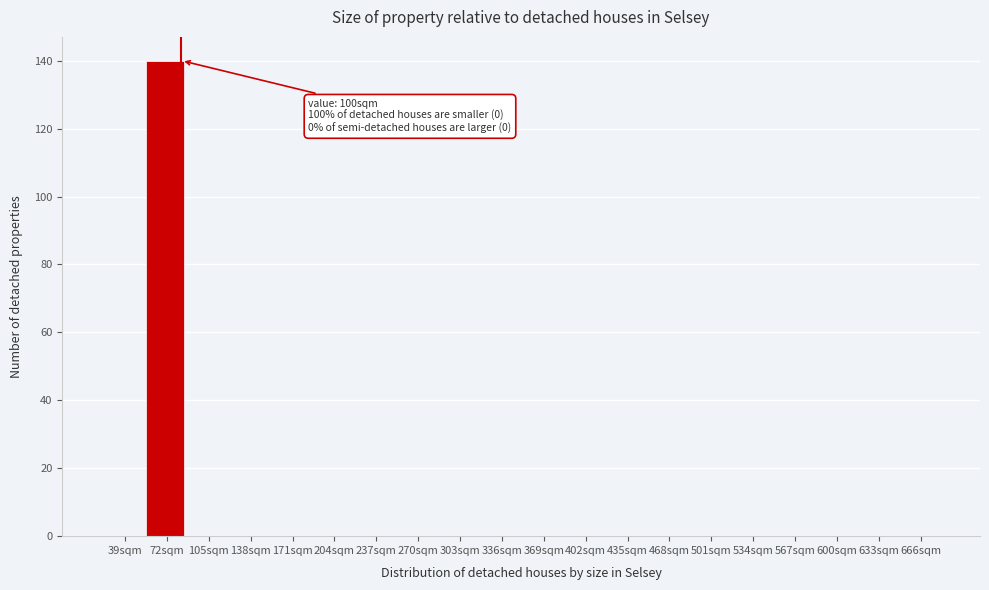

Reading left to right, what are all the values shown in this chart?

39sqm=0	72sqm=140	105sqm=0	138sqm=0	171sqm=0	204sqm=0	237sqm=0	270sqm=0	303sqm=0	336sqm=0	369sqm=0	402sqm=0	435sqm=0	468sqm=0	501sqm=0	534sqm=0	567sqm=0	600sqm=0	633sqm=0	666sqm=0